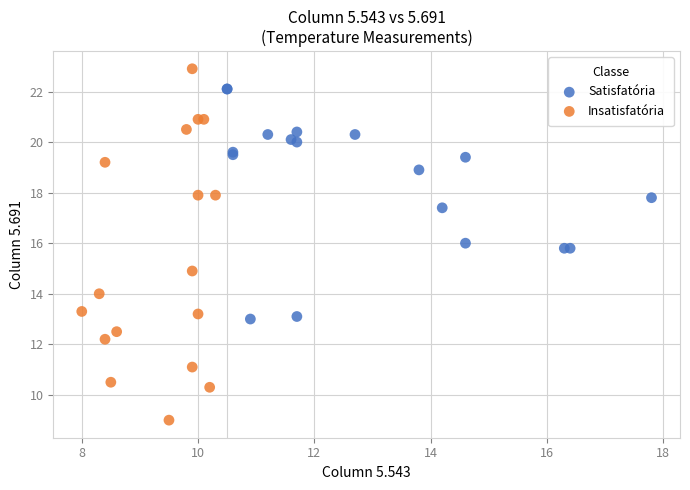

Which series has the largest Y range (max minus min)?

Insatisfatória